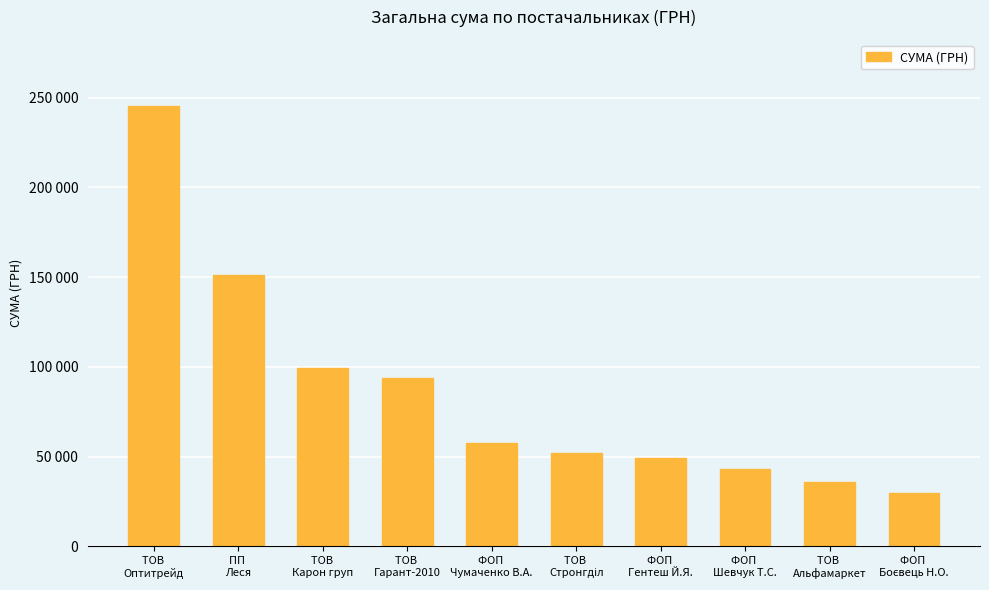

Reading left to right, what are all the values shown in this chart?

245449.3	151453.4	99317.8	93643.5	57631.4	52083.9	49293.0	43293.0	35863.7	30000.0